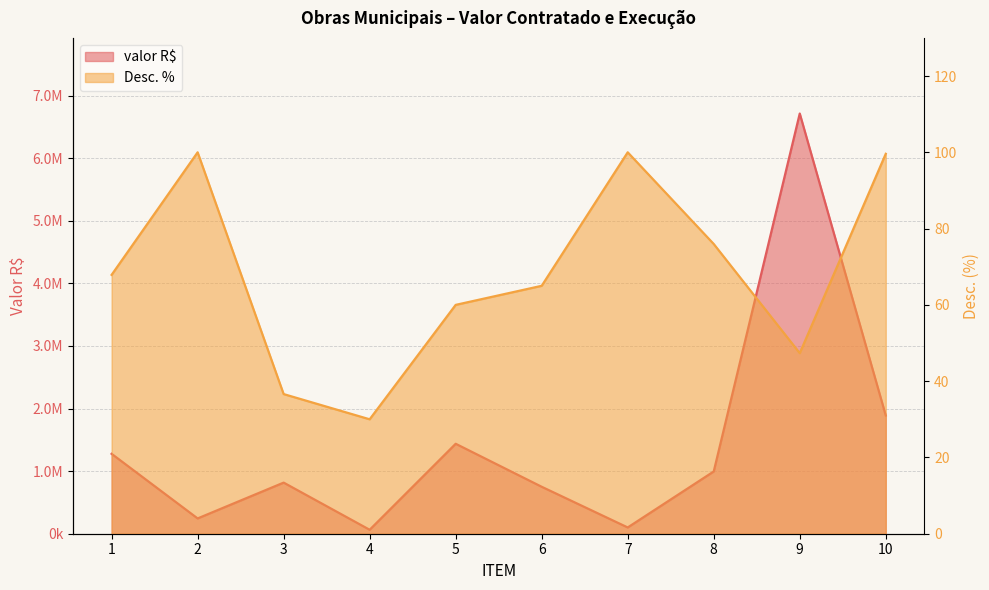

Rank the series by their maximum value, from highest to lowest.

valor R$, Desc. %